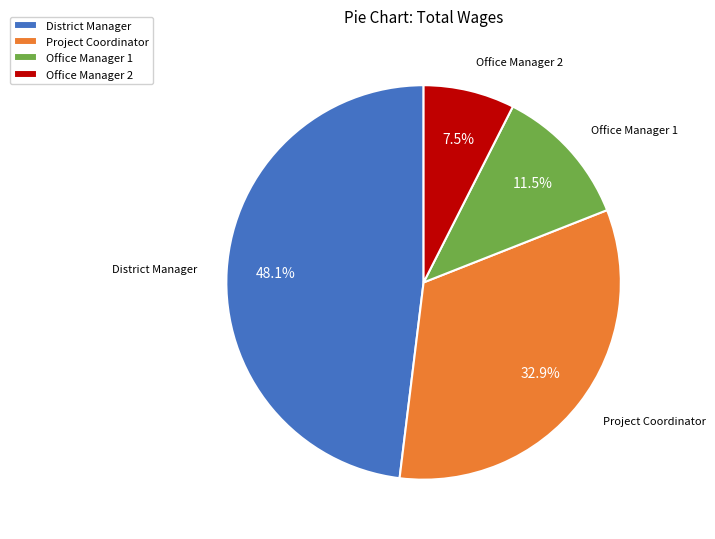

Count the number of slices in the pie.

4